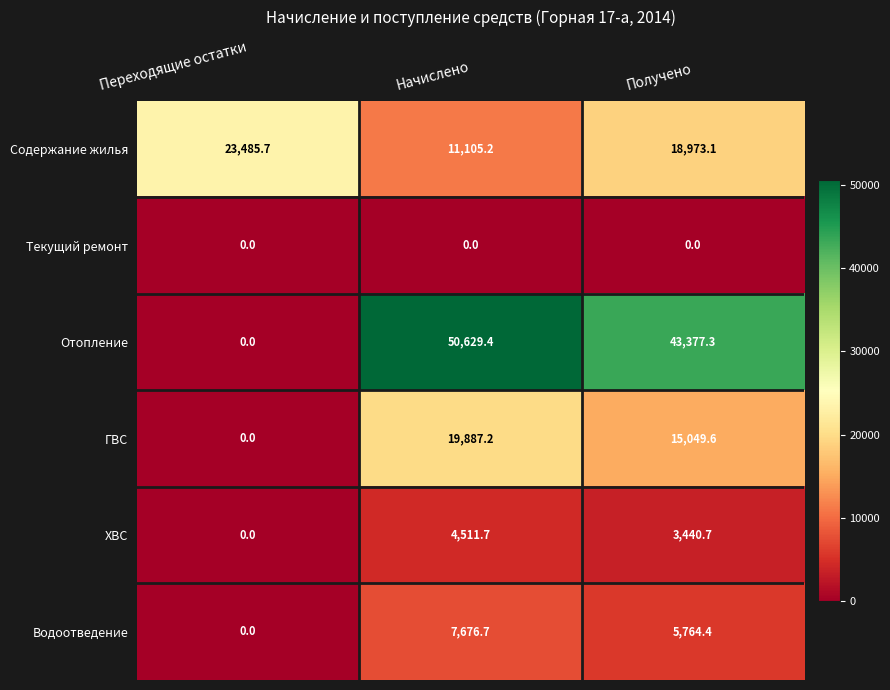

What value does the Содержание жилья series have at Получено?

18973.1